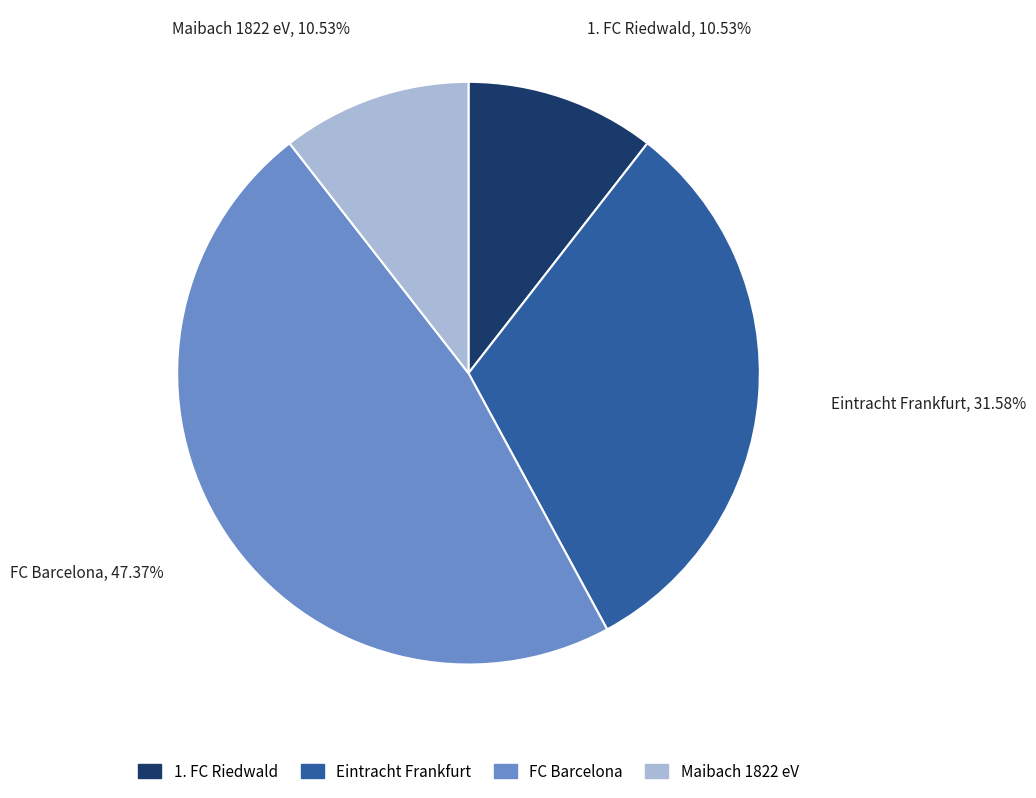

To the nearest percent, what is the average slice percentage?

25%